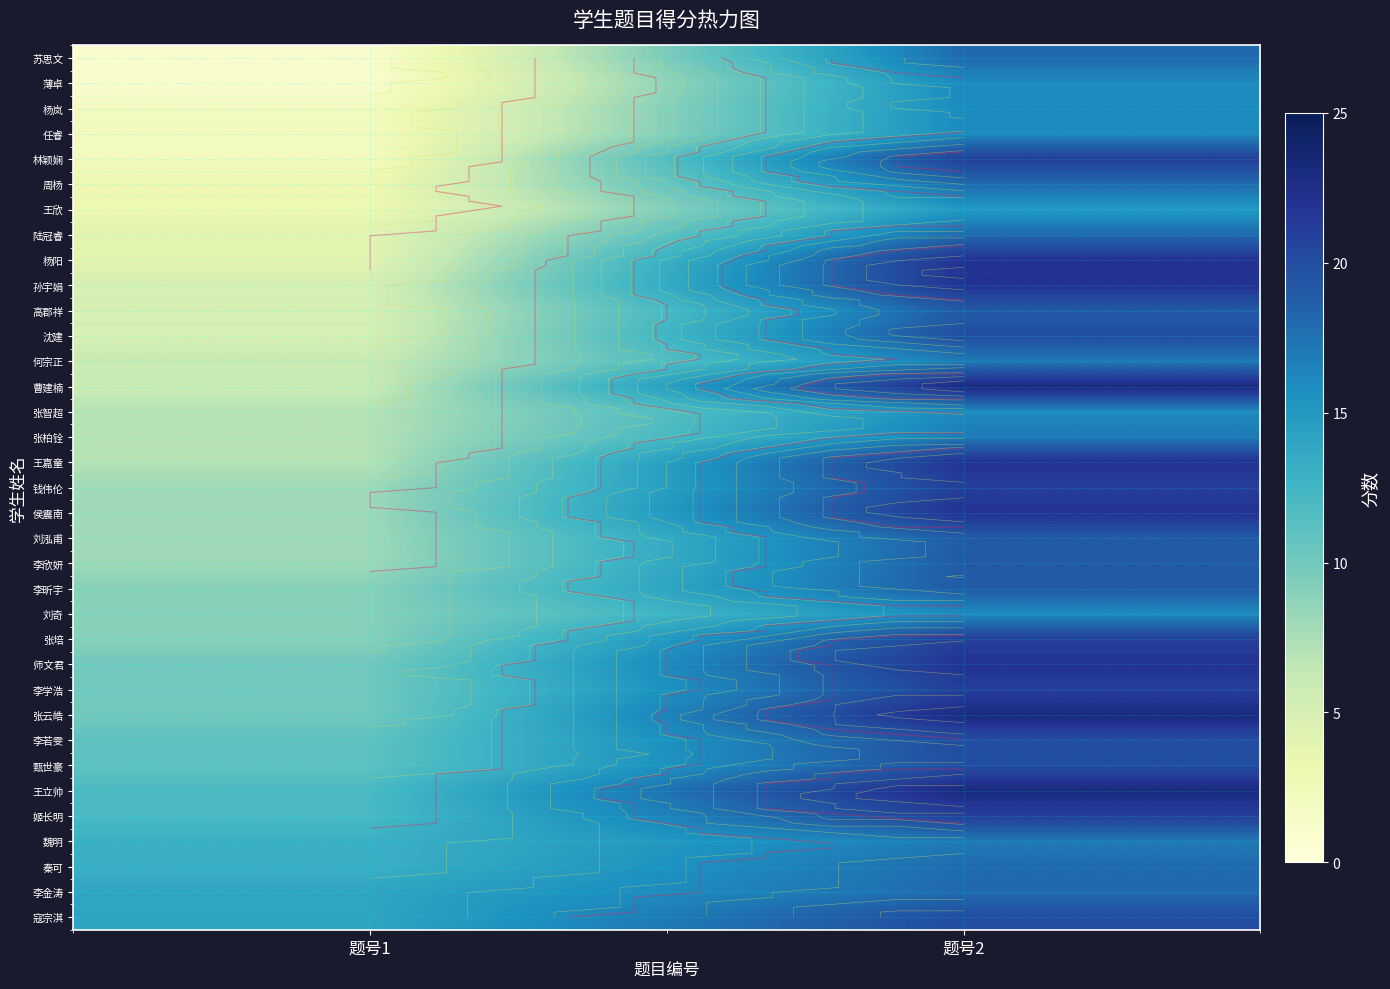

What is the difference between the highest and lowest values at 题号2?

8